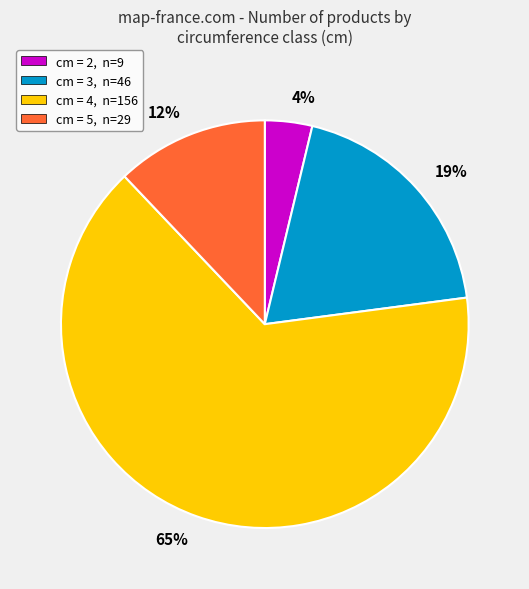

Is it true that cm = 5, n=29 is 12% of the pie?

True